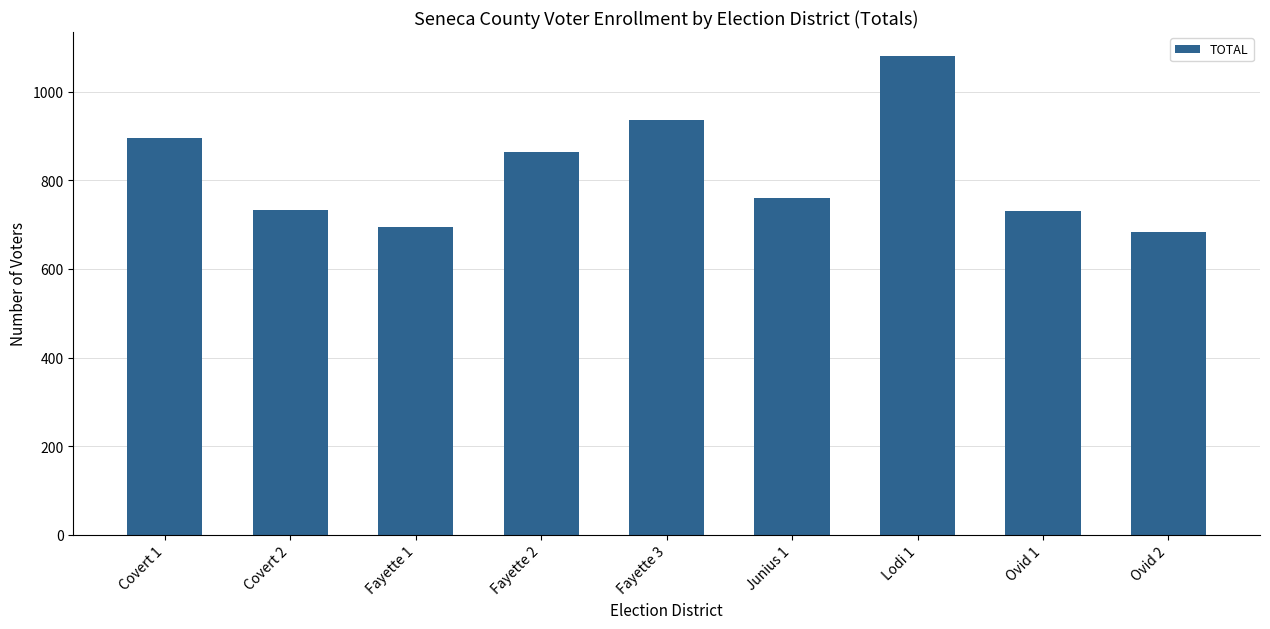

What is the change in value from Fayette 1 to Fayette 2?

+171